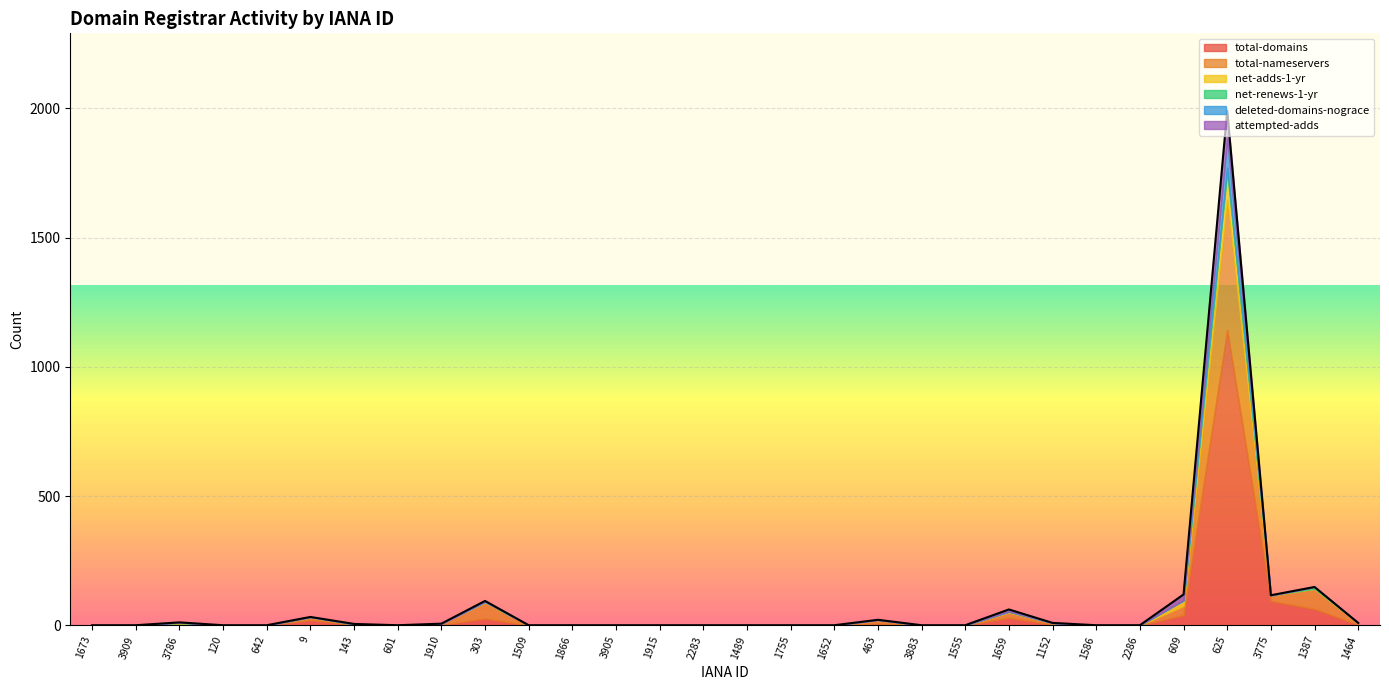

At how many categories does at least one series exceed 357?

1